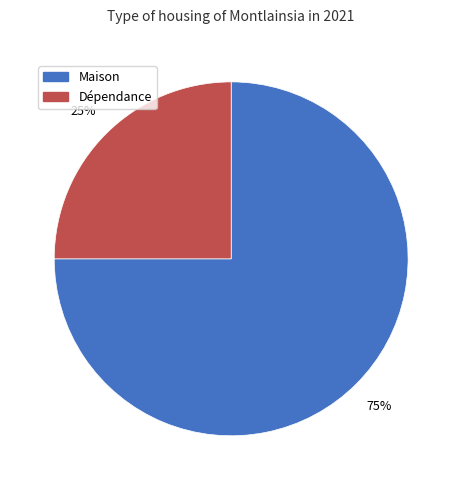

Is there any slice that represents more than half of the pie?

Yes